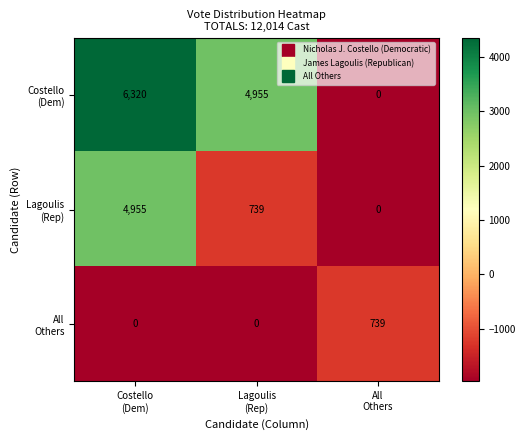

What is the smallest value displayed?

0